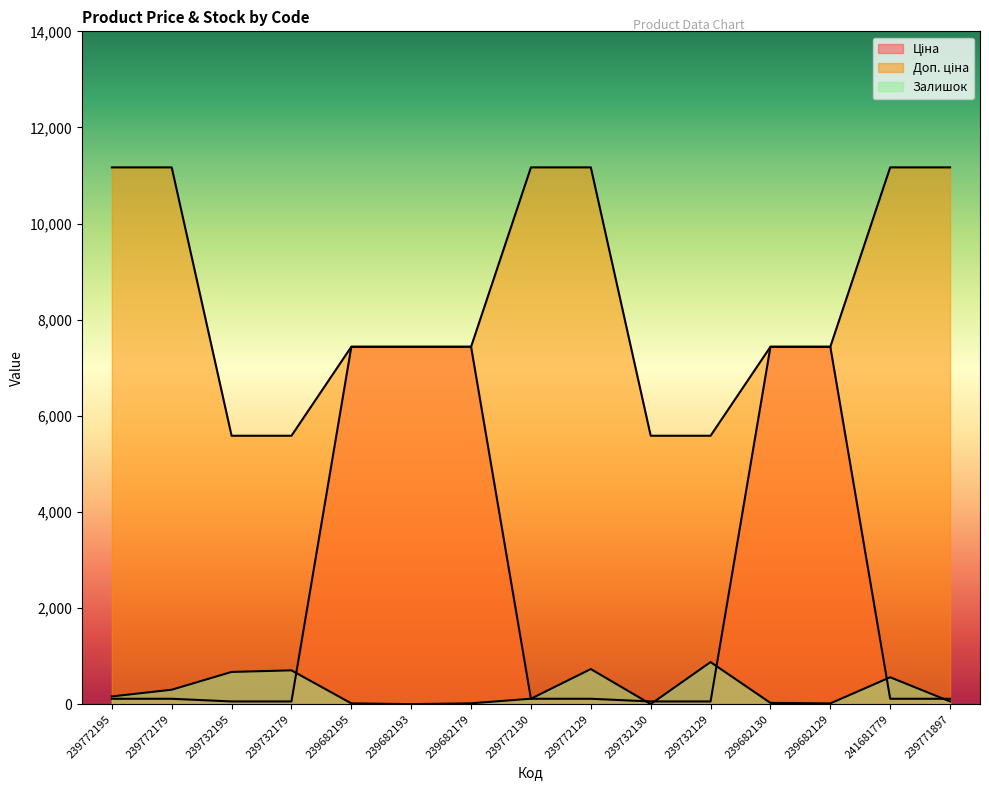

Reading left to right, what are all the values shown in this chart?

Ціна: 239772195=111.7	239772179=111.7	239732195=55.9	239732179=55.9	239682195=7436.2	239682193=7436.2	239682179=7436.2	239772130=111.7	239772129=111.7	239732130=55.9	239732129=55.9	239682130=7436.2	239682129=7436.2	241681779=111.7	239771897=111.7
Доп. ціна: 239772195=11169.0	239772179=11169.0	239732195=5585.0	239732179=5585.0	239682195=7436.2	239682193=7436.2	239682179=7436.2	239772130=11169.0	239772129=11169.0	239732130=5585.0	239732129=5585.0	239682130=7436.2	239682129=7436.2	241681779=11169.0	239771897=11169.0
Залишок: 239772195=160.0	239772179=300.0	239732195=670.0	239732179=703.0	239682195=16.0	239682193=0.0	239682179=17.0	239772130=113.0	239772129=730.0	239732130=0.0	239732129=875.0	239682130=26.0	239682129=15.0	241681779=559.0	239771897=56.0